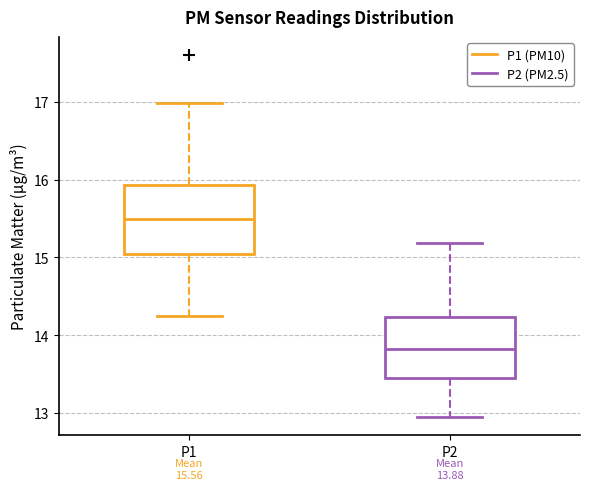

Which box's median line is the lowest?

P2